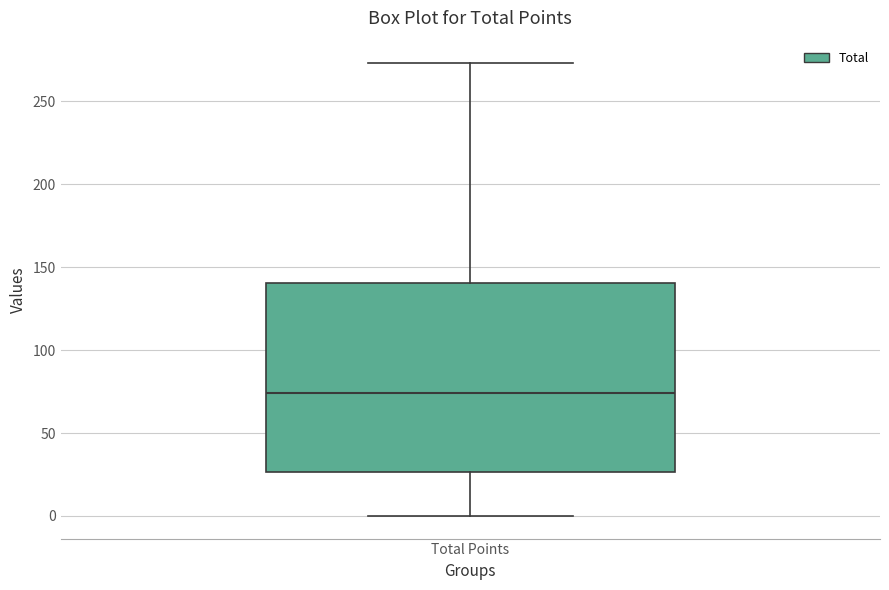

Where does the upper whisker of the box for Total Points end on the y-axis? The values are not printed on the chart, so give them approximately, as read against the axis.

275